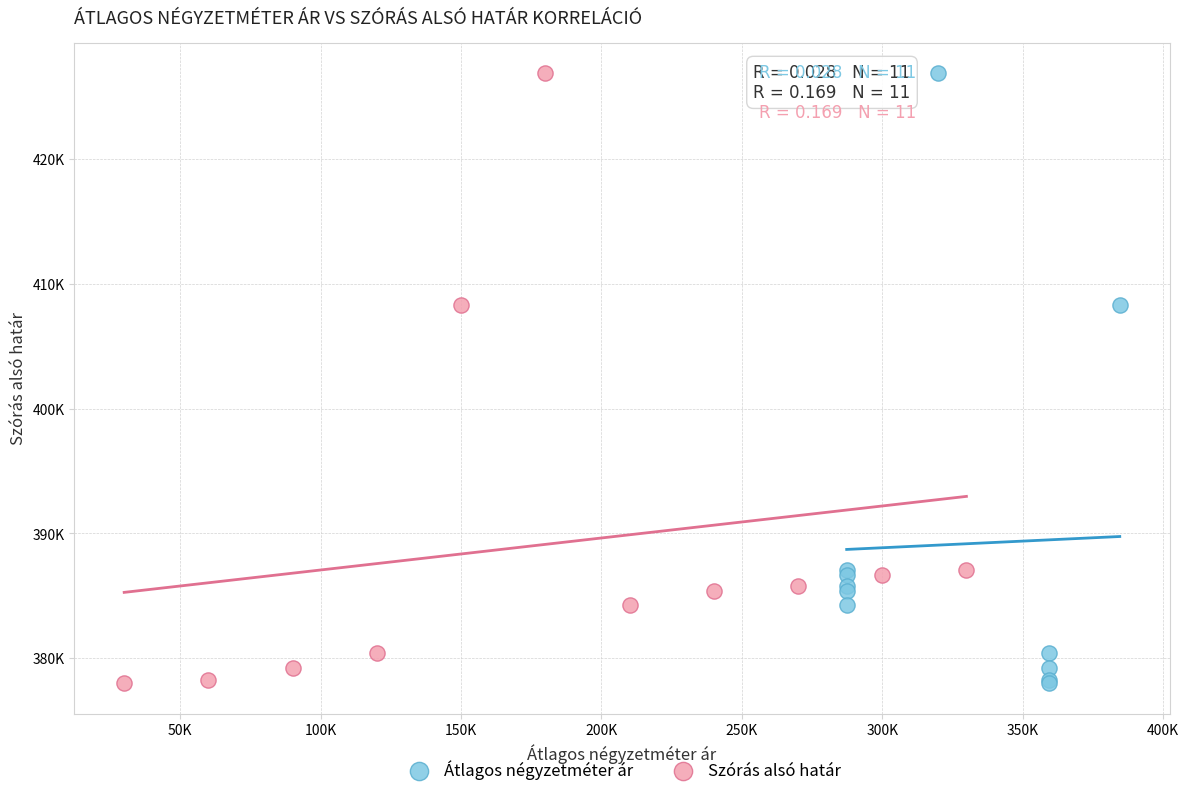

What are all the series names shown in the legend?

Átlagos négyzetméter ár, Szórás alsó határ